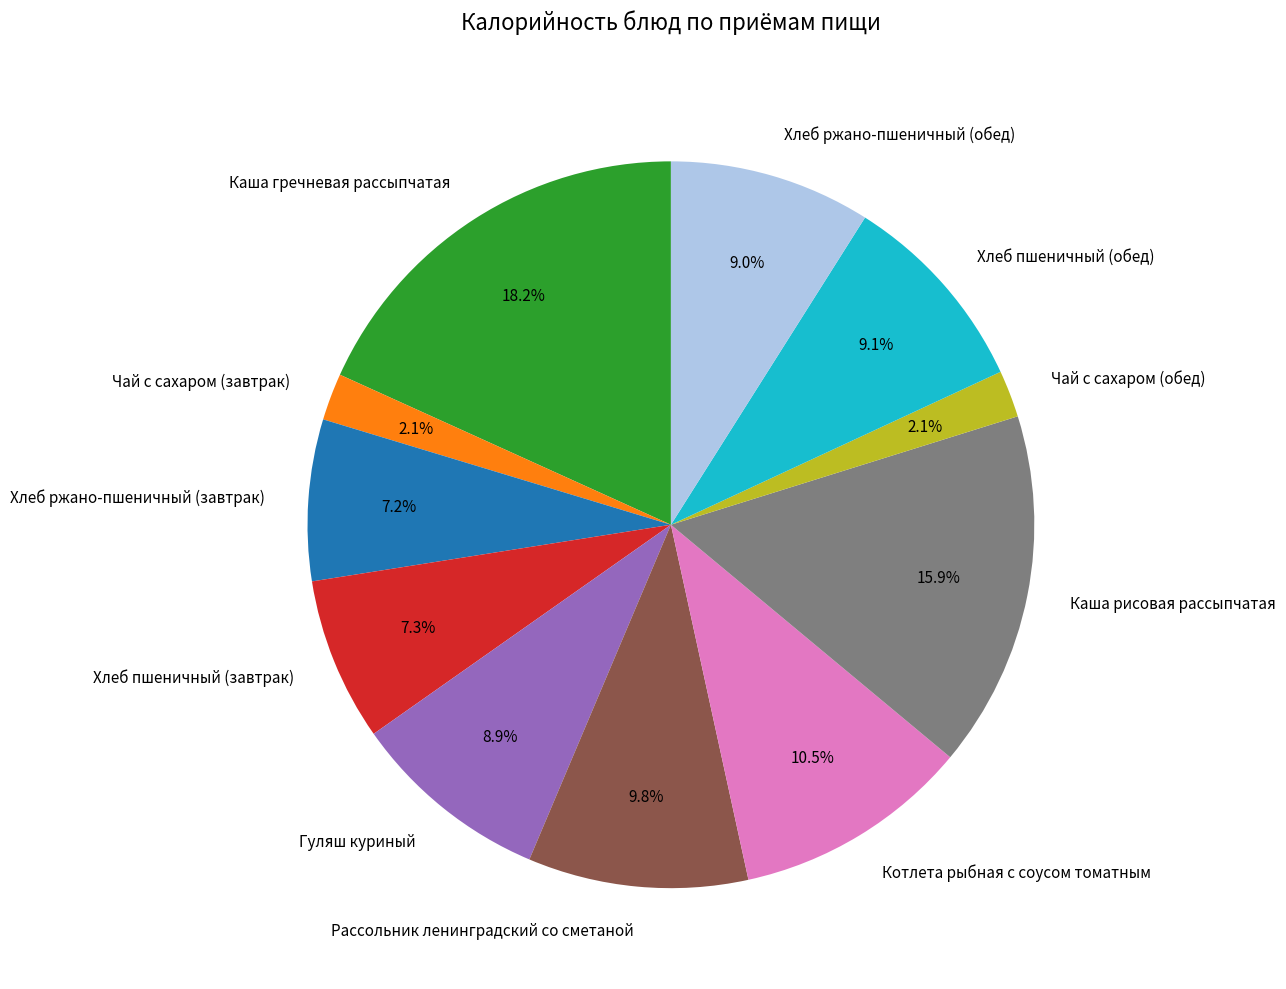

Does Рассольник ленинградский со сметаной represent more than half of the total?

No